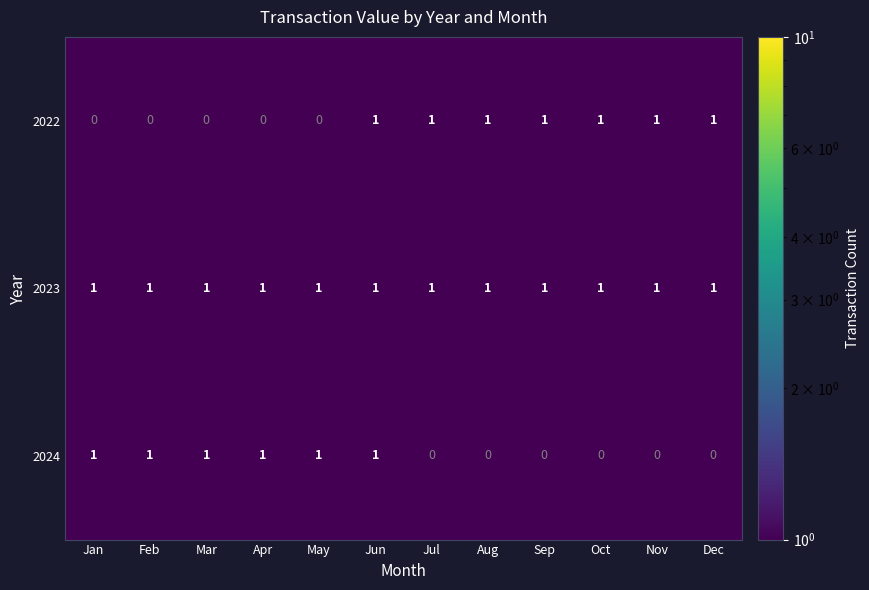

The value of 2023 at Dec is 1. True or false?

True